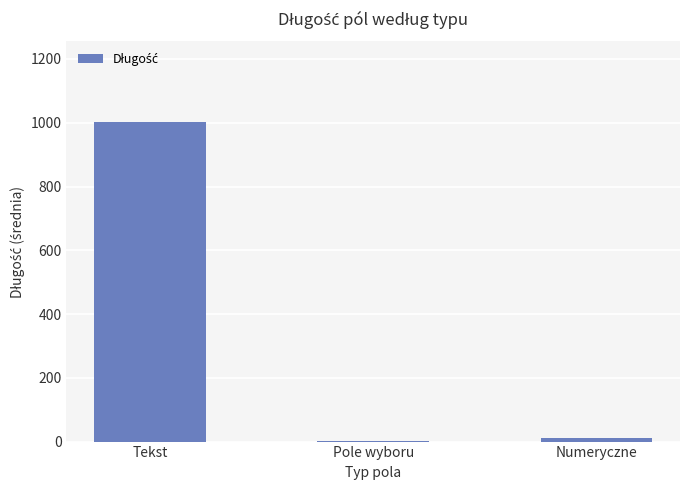

Reading right to left, extract all data points from this chart.

11.0	1.0	1003.8